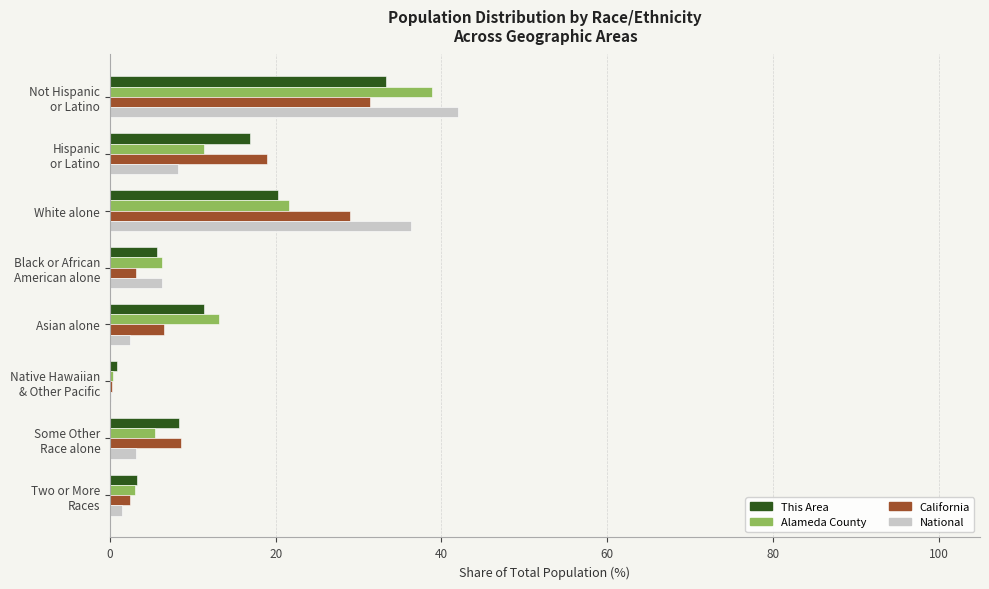

The National series shows 36.4 at White alone. True or false?

True